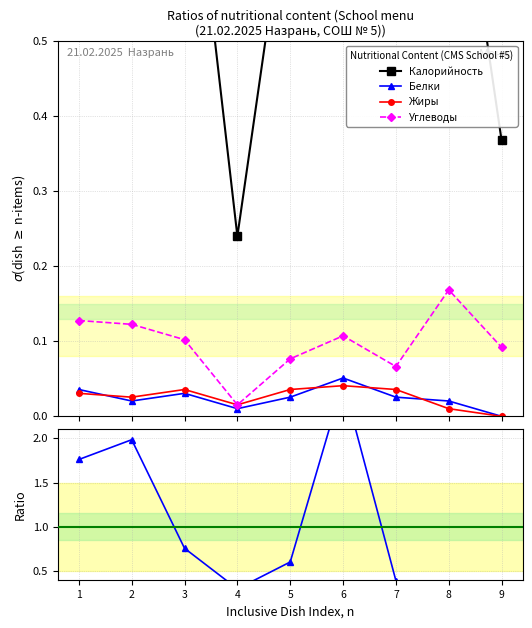

How many series are shown in this chart?

4